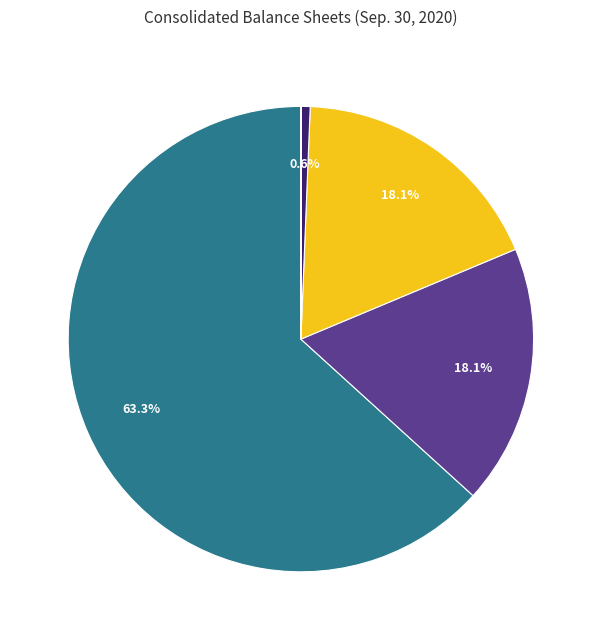

Is there a majority slice in this chart?

Yes